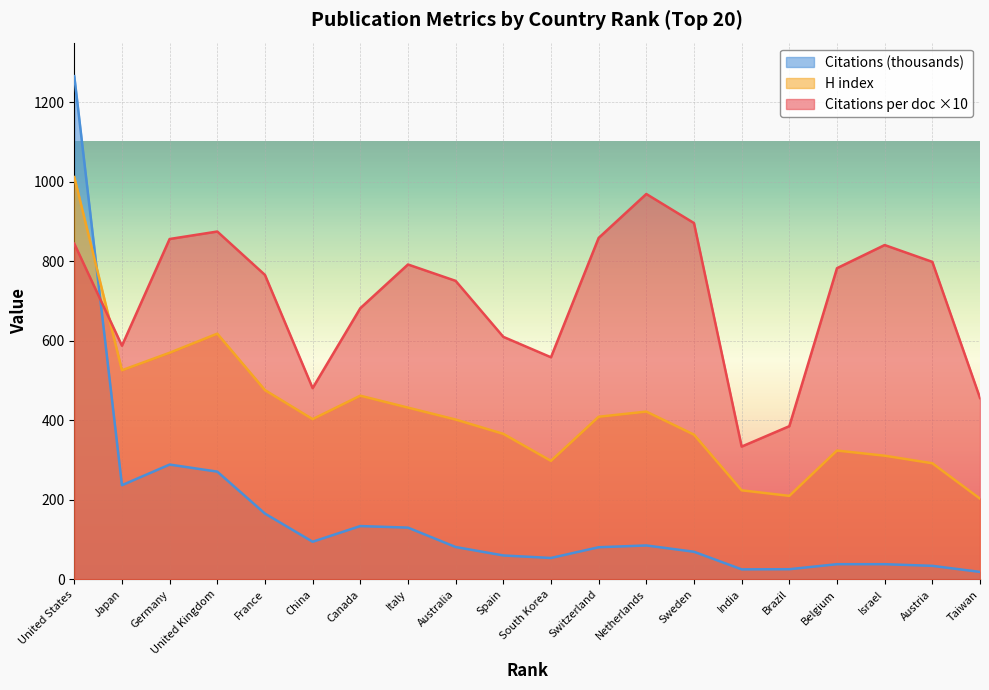

The H index series shows 451.9 at 11. True or false?

False